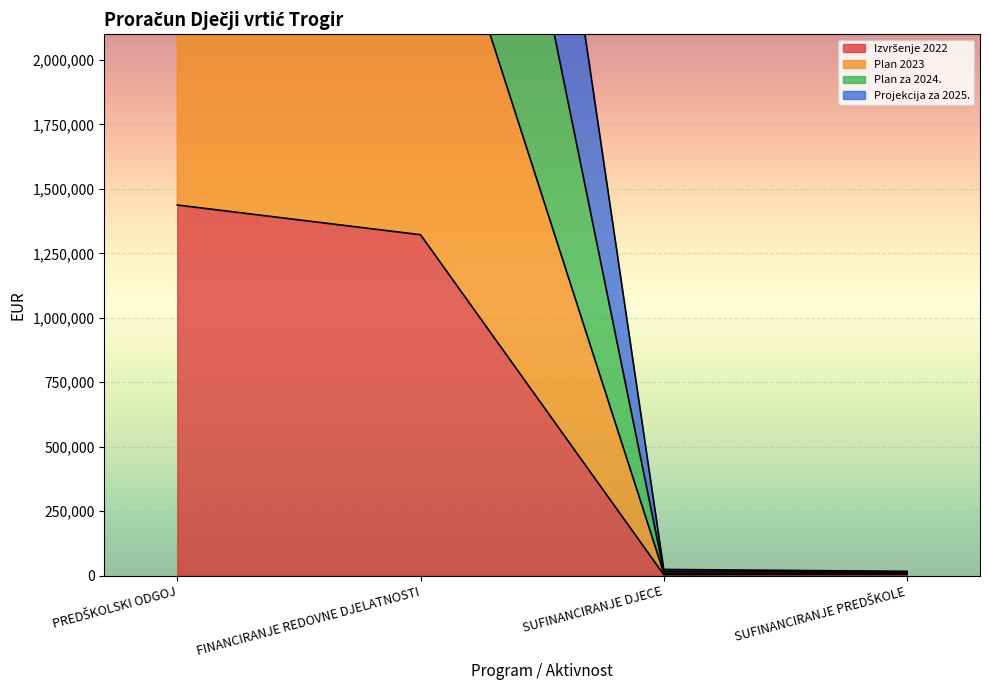

Which category has the highest value across all series?

PREDŠKOLSKI ODGOJ